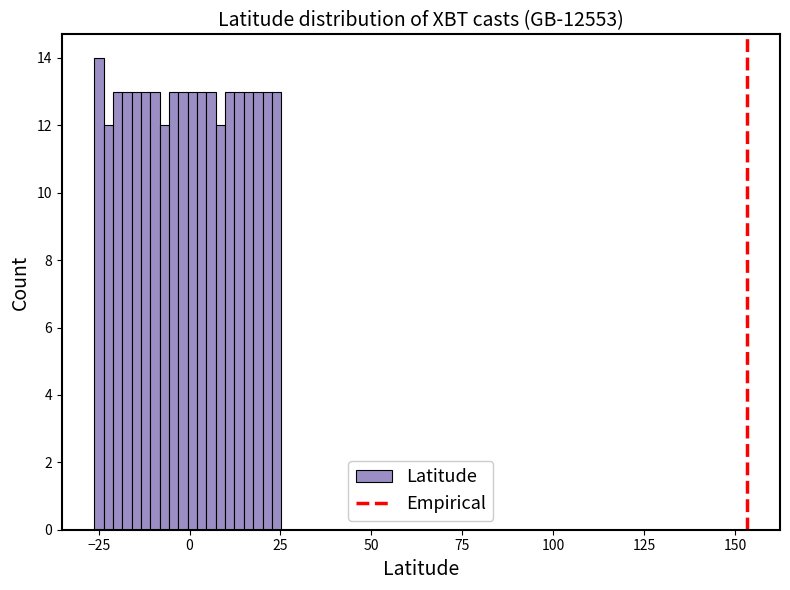

Read against the x-axis, roughly where is the centre of the tallest bar?

-25